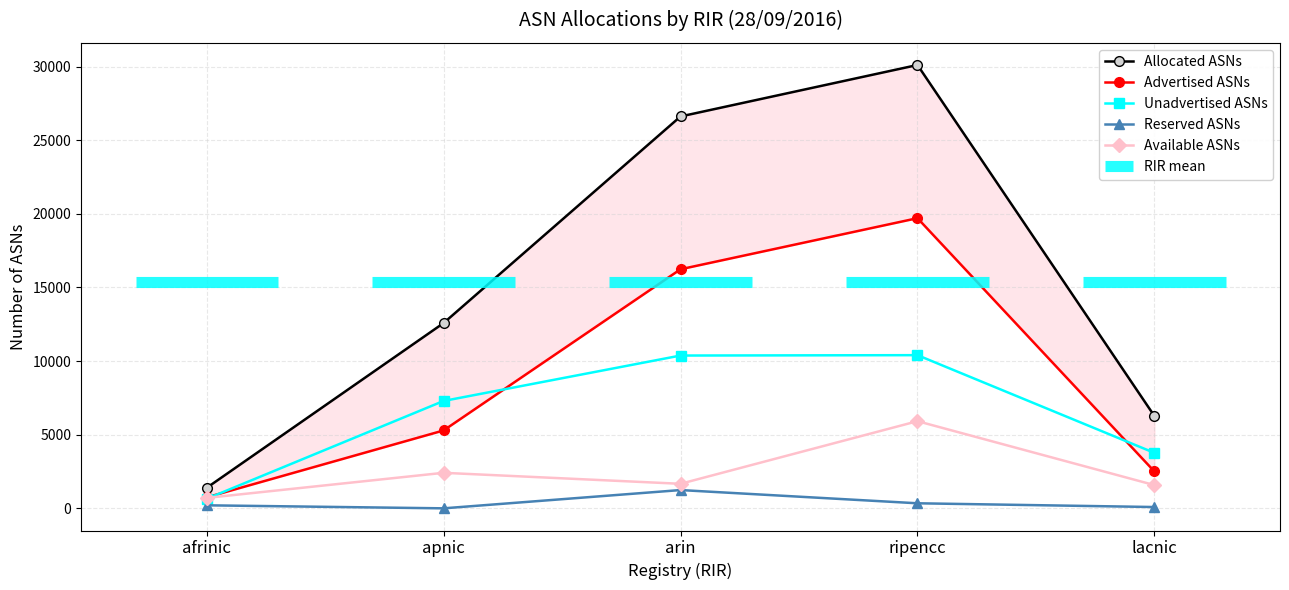

Which series changed the most between afrinic and arin?

Allocated ASNs